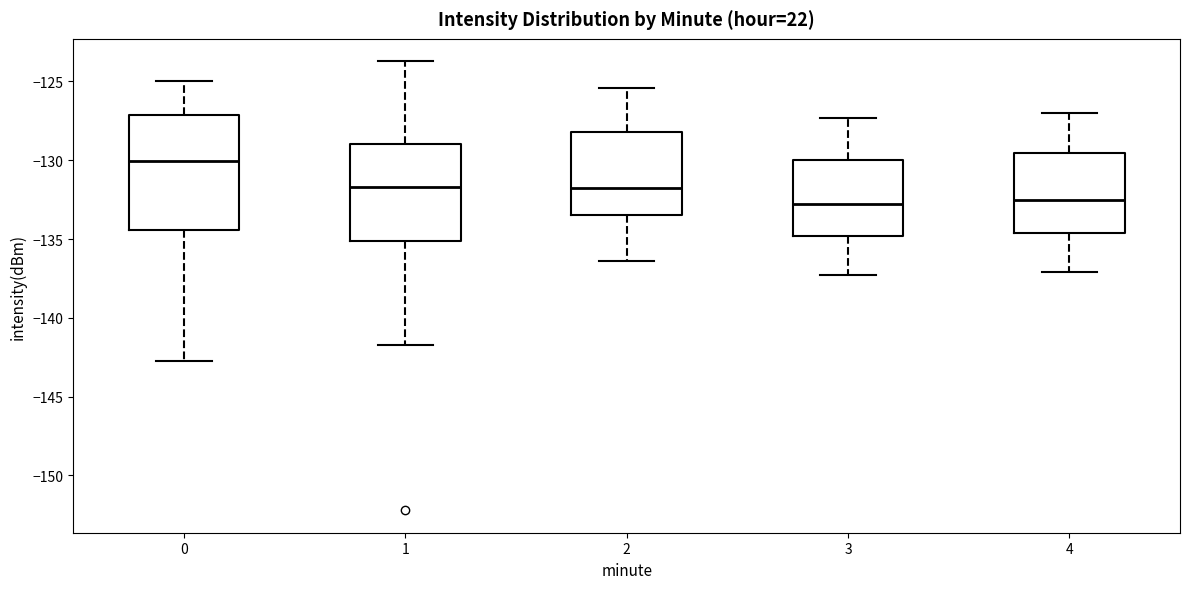

Reading left to right, transcribe this box plot: for each box, give where its median line is, the range the box spans, and where its two whiskers end, as read against the y-axis. The values are not printed on the chart, so give them approximately, as read against the axis.

0: median -130.0, box -134.5 to -127.0, whiskers -142.5 to -125.0
1: median -131.5, box -135.0 to -129.0, whiskers -141.5 to -123.5
2: median -131.5, box -133.5 to -128.0, whiskers -136.5 to -125.5
3: median -132.5, box -135.0 to -130.0, whiskers -137.5 to -127.5
4: median -132.5, box -134.5 to -129.5, whiskers -137.0 to -127.0